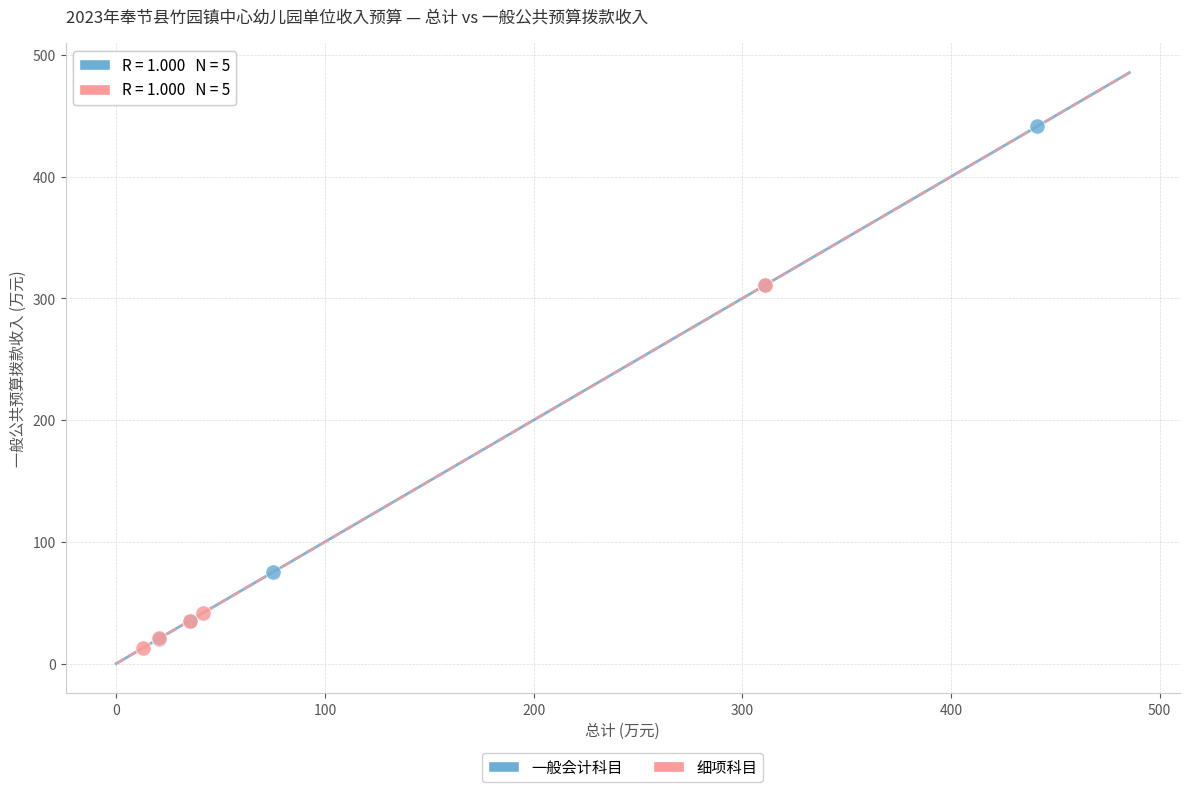

Which series reaches the maximum Y coordinate?

一般会计科目